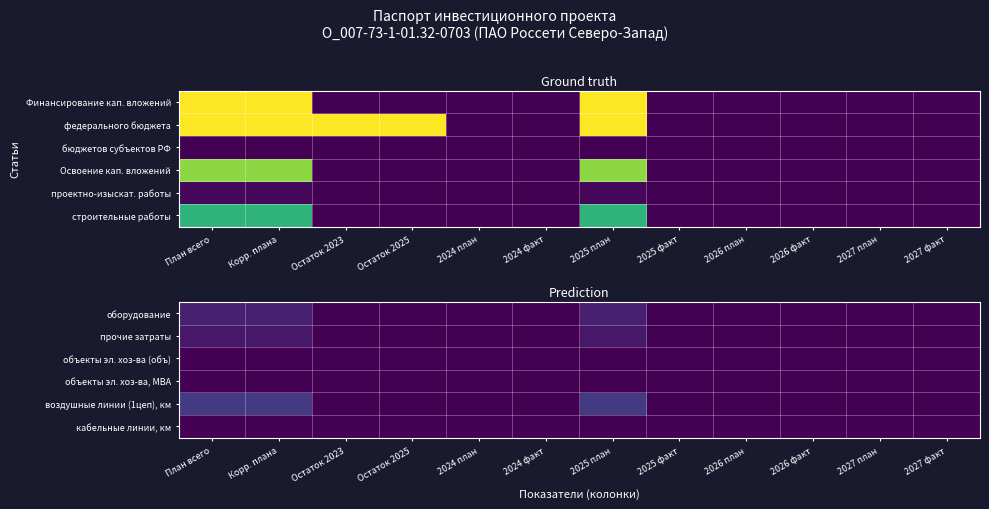

At how many categories does at least one series exceed 10?

3